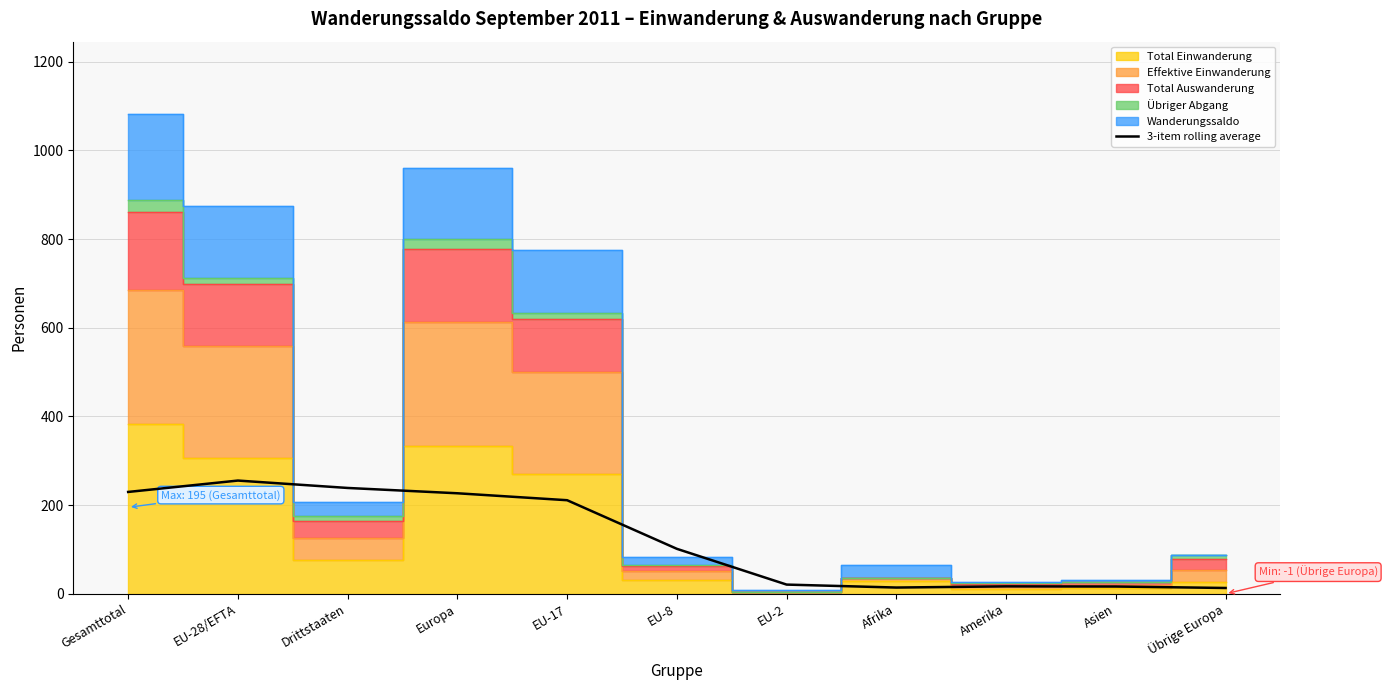

The value at Europa is 369.7. True or false?

False